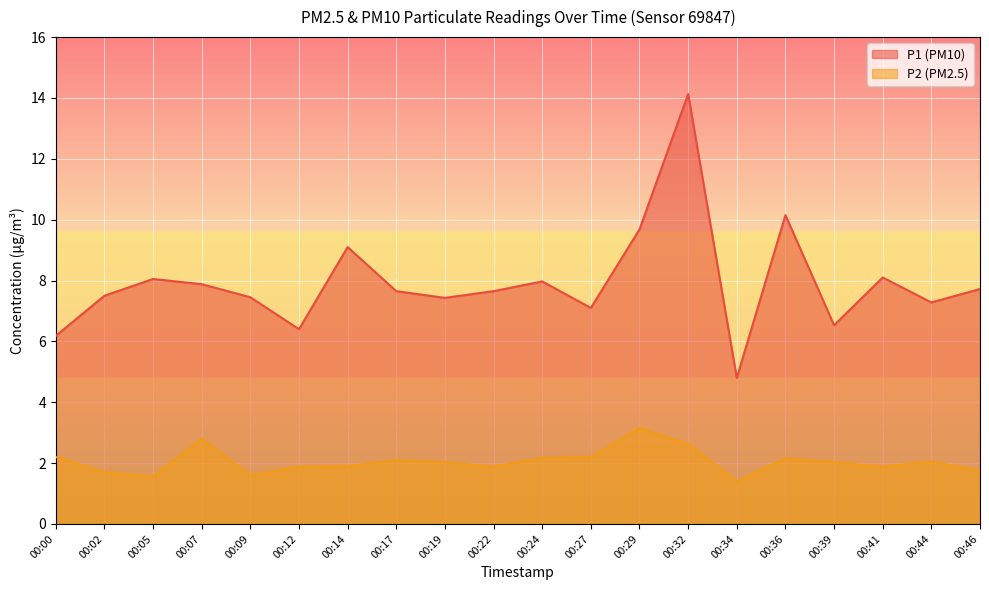

What is the difference between the second highest and second lowest values in the P2 series?

1.2